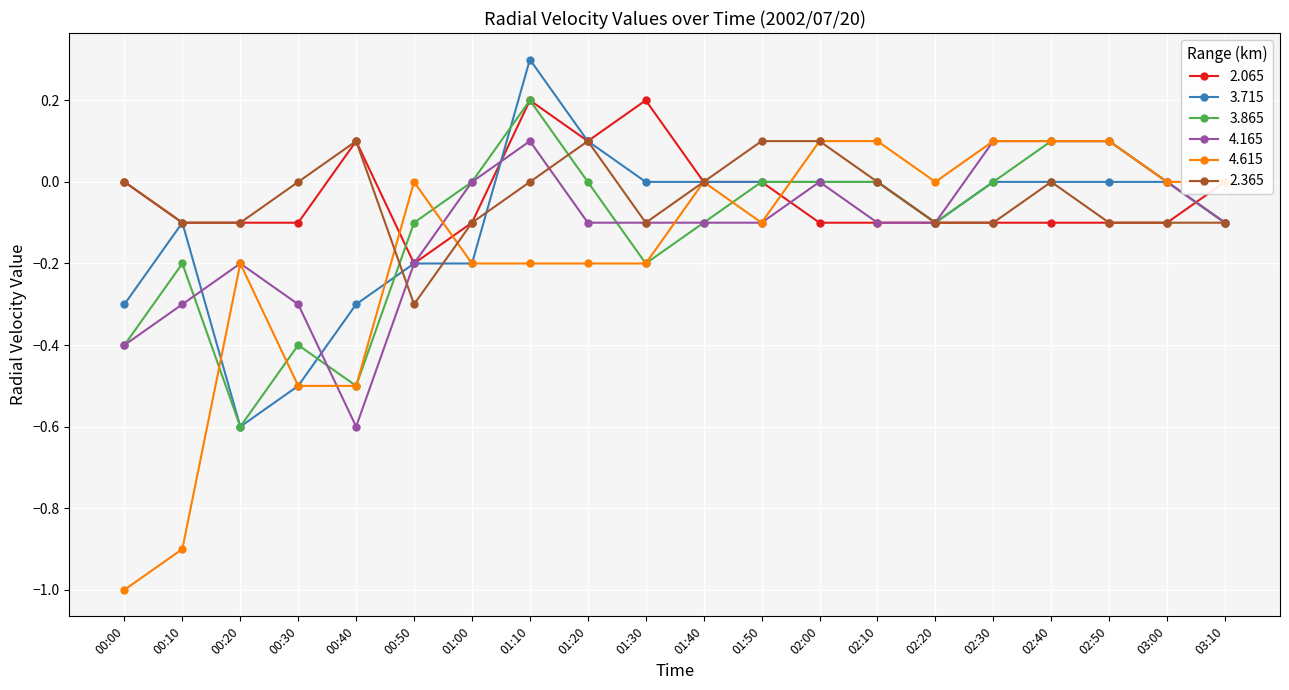

How many categories are shown in the chart?

20